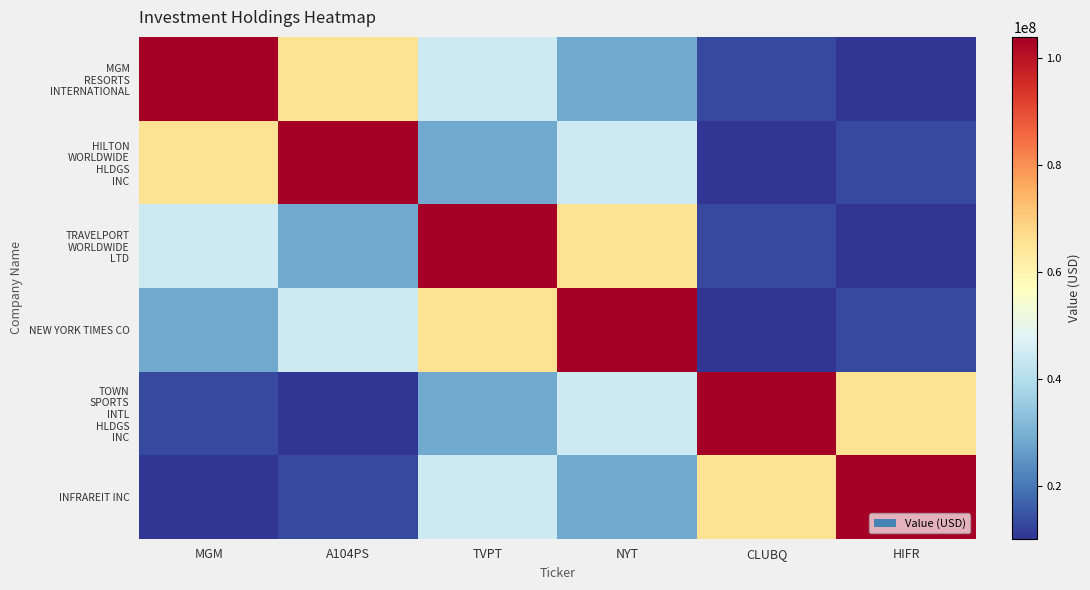

How many categories are shown in the chart?

6